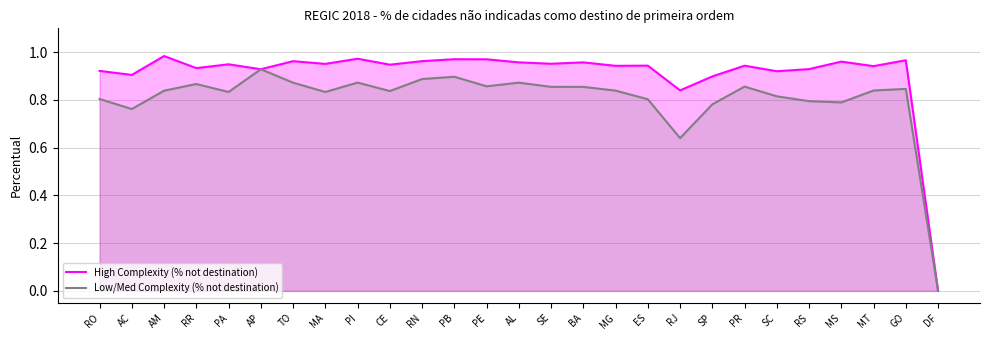

What is the sum of all High Complexity (% not destination) values?

24.5